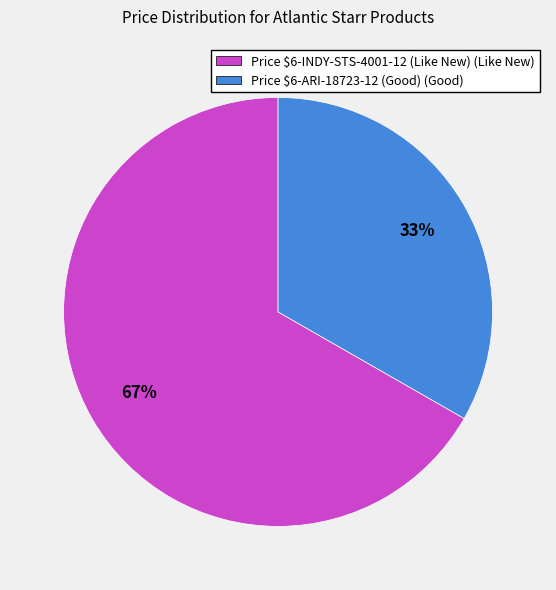

The Price $6-ARI-18723-12 (Good) (Good) slice represents 33% of the pie. True or false?

True